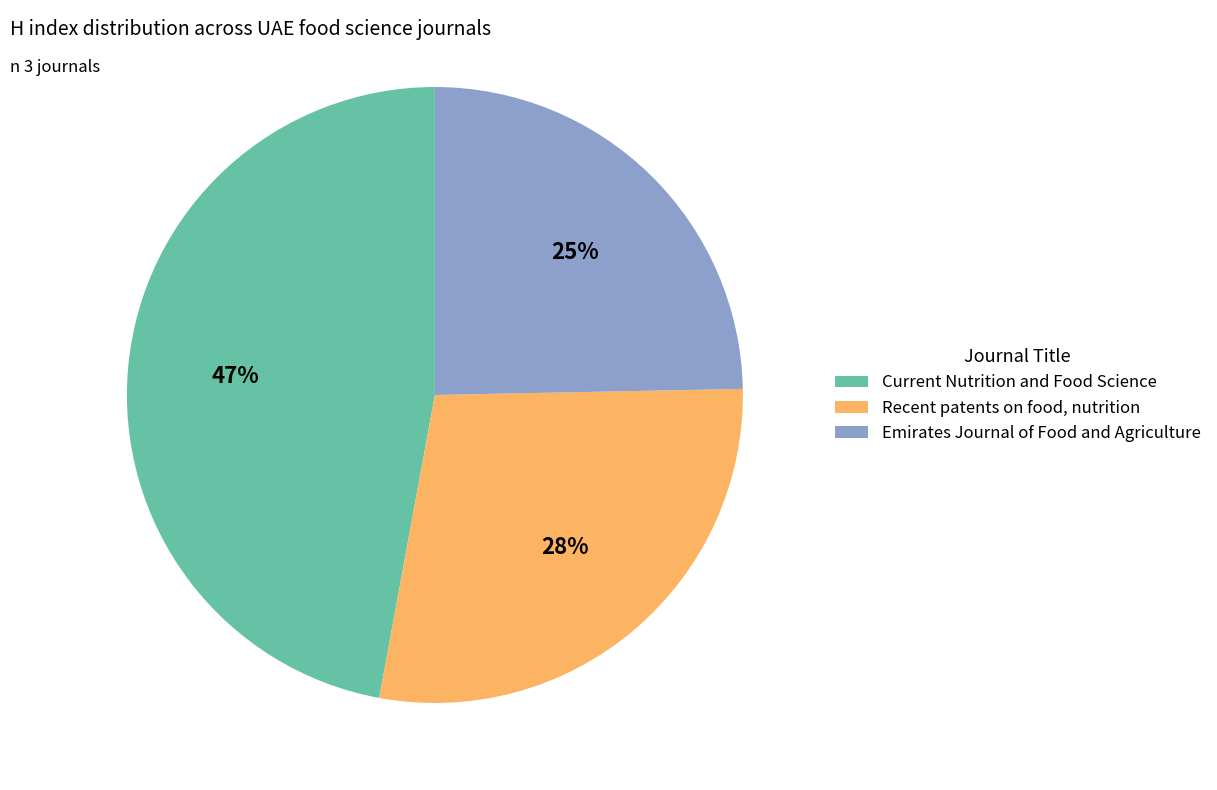

The Recent patents on food, nutrition slice represents 28% of the pie. True or false?

True